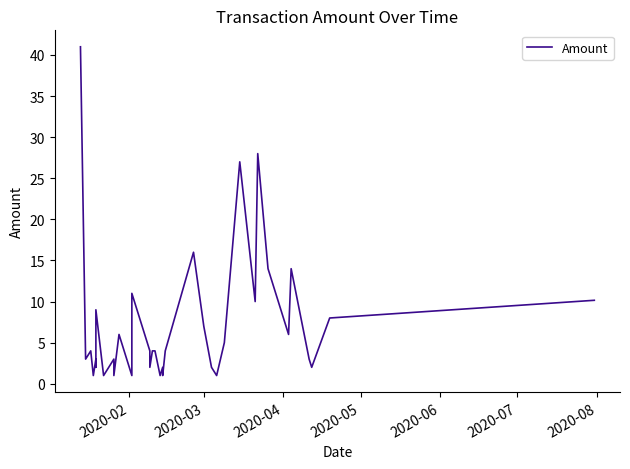

How many values are below 4?

17